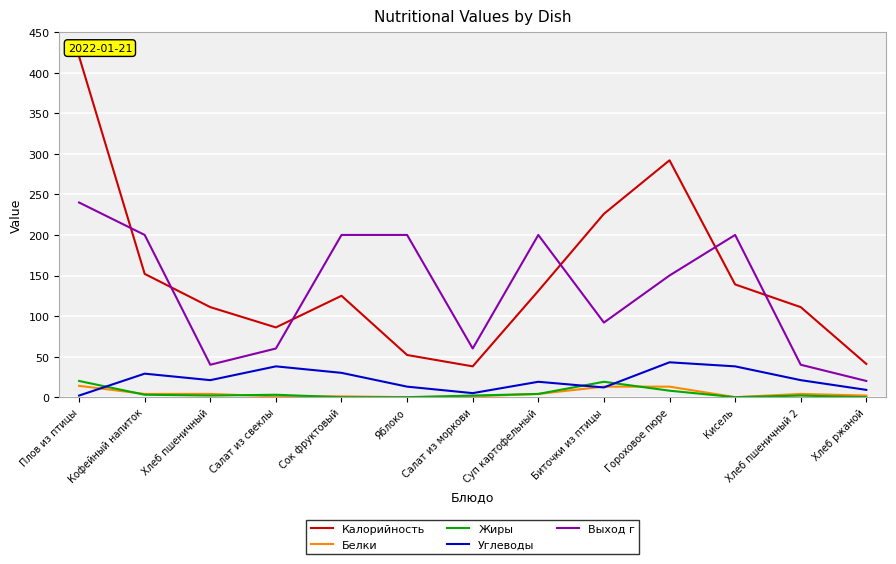

At which category is the sum across all series the highest?

Плов из птицы